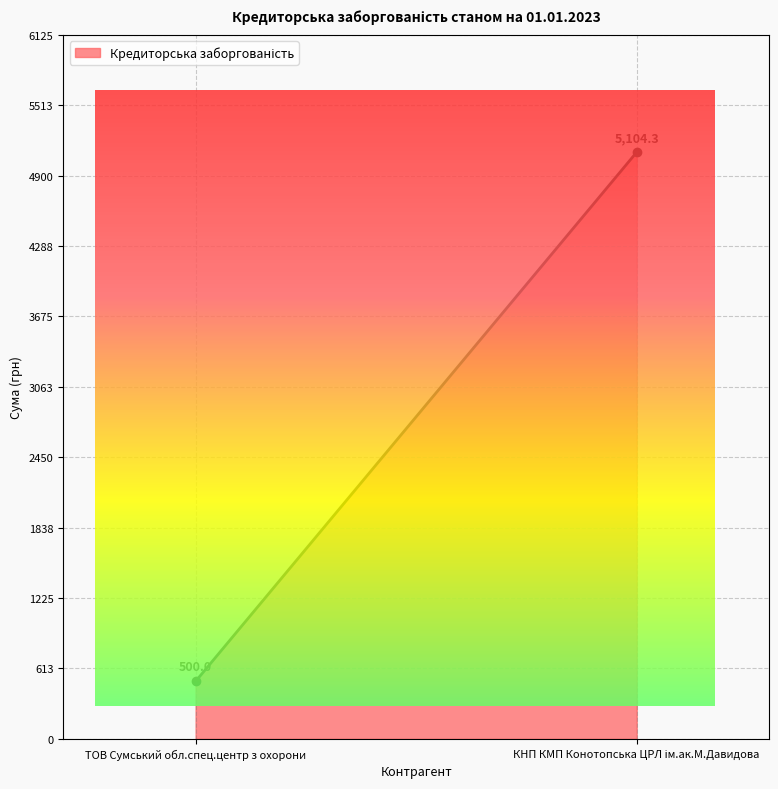

Count the number of values greater than 5104.

1